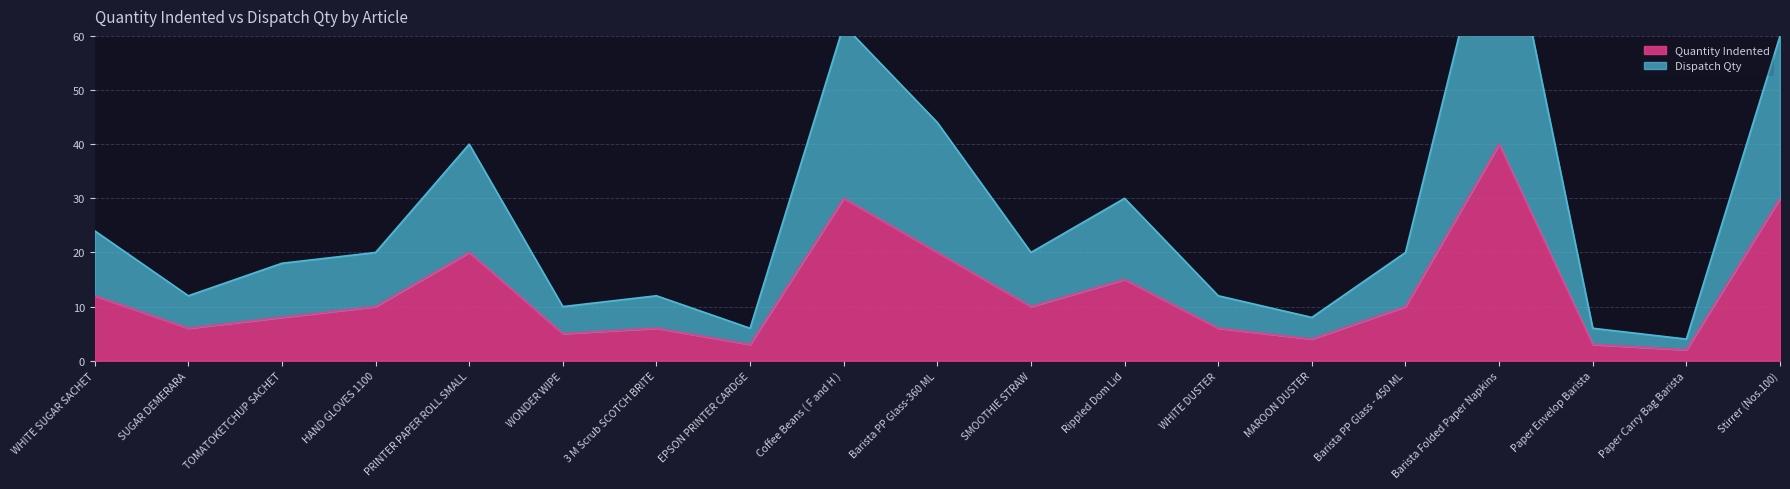

The value of Quantity Indented at SMOOTHIE STRAW is 10. True or false?

True